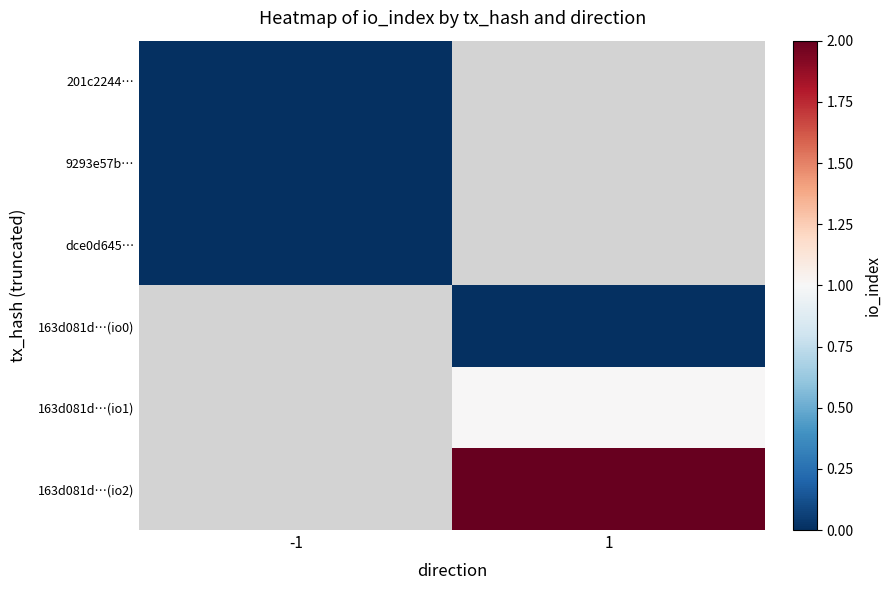

Which category has the highest value in the 9293e57b… series?

-1